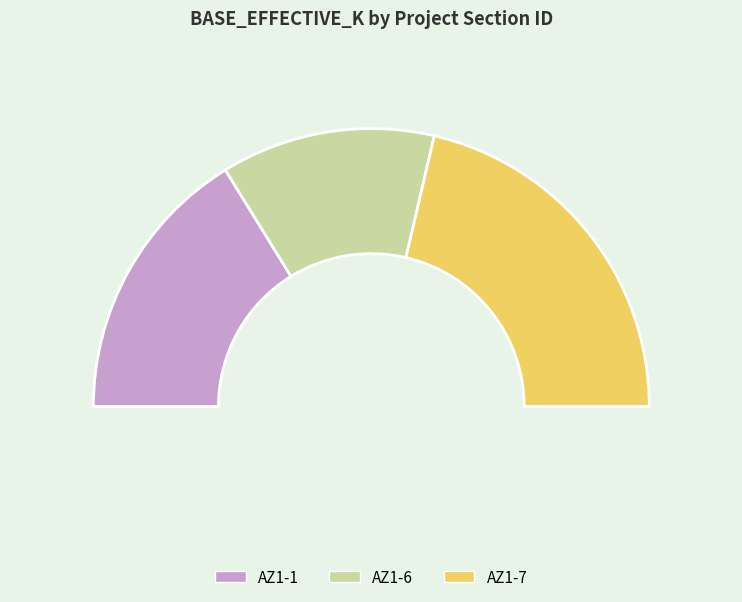

How many segments does this pie chart have?

3